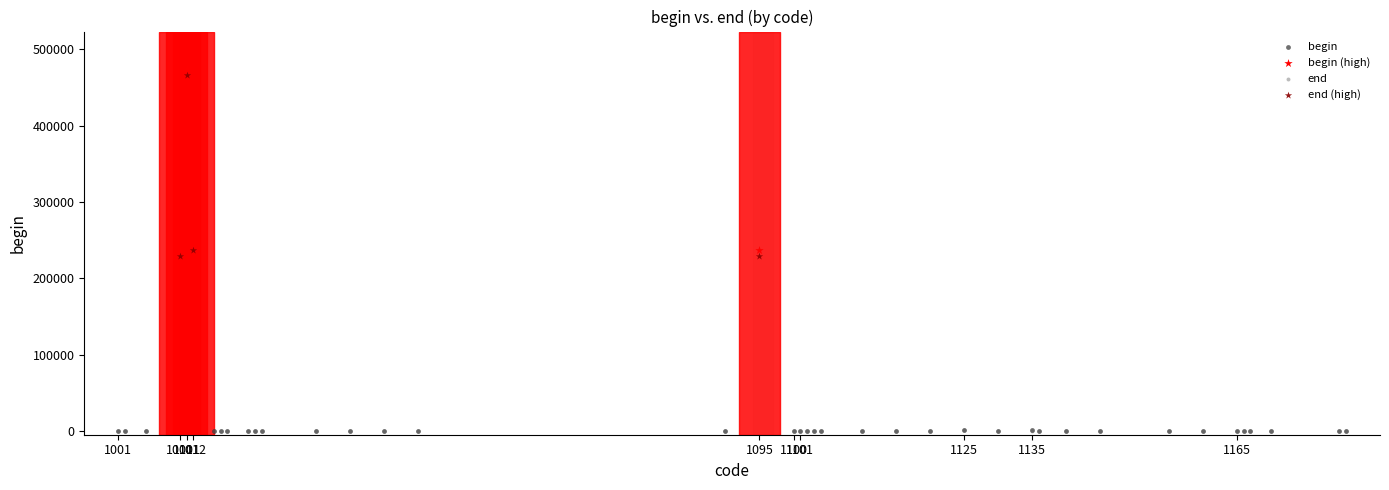

Which series has the largest Y range (max minus min)?

begin (high)